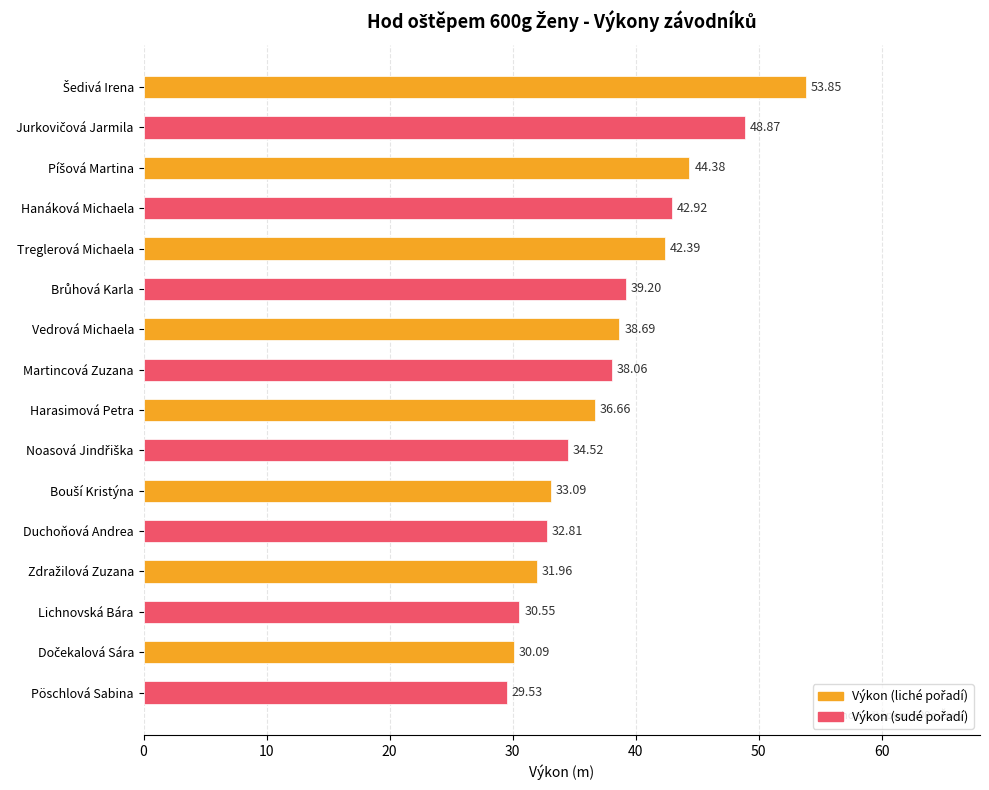

Where is the data nearest to the value 41?

Treglerová Michaela